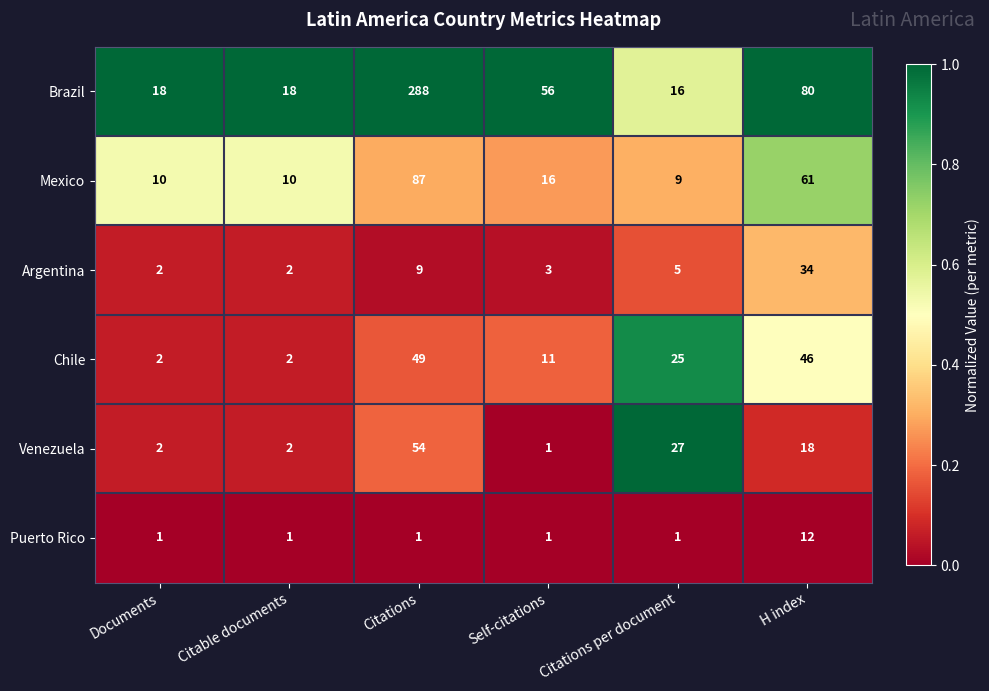

What is the total value across all series at H index?

251